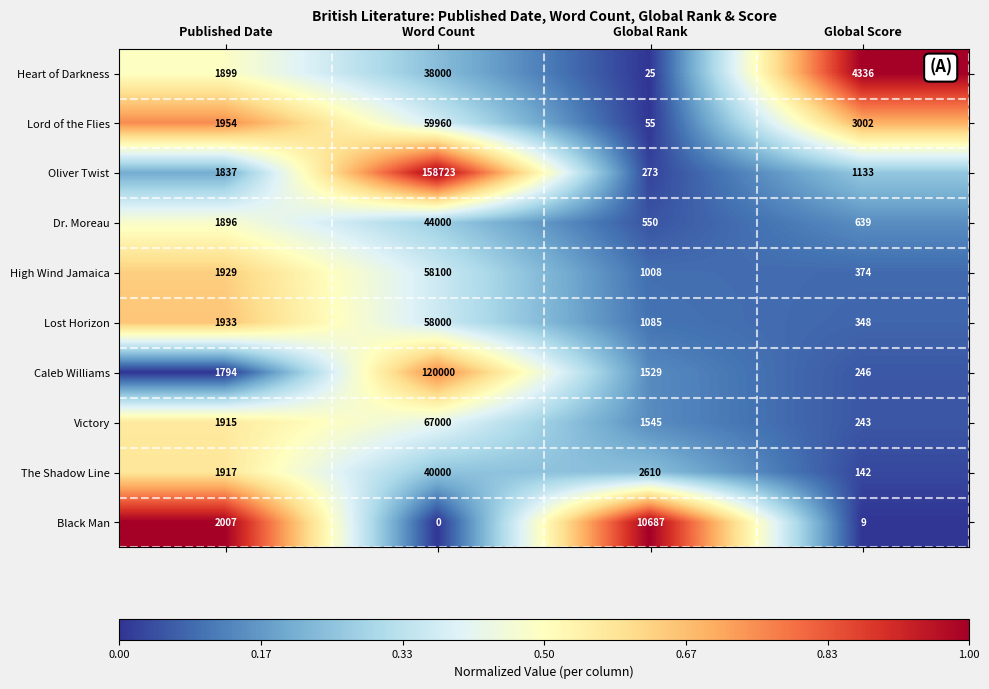

What is the total value across all series at Global Score?

10472